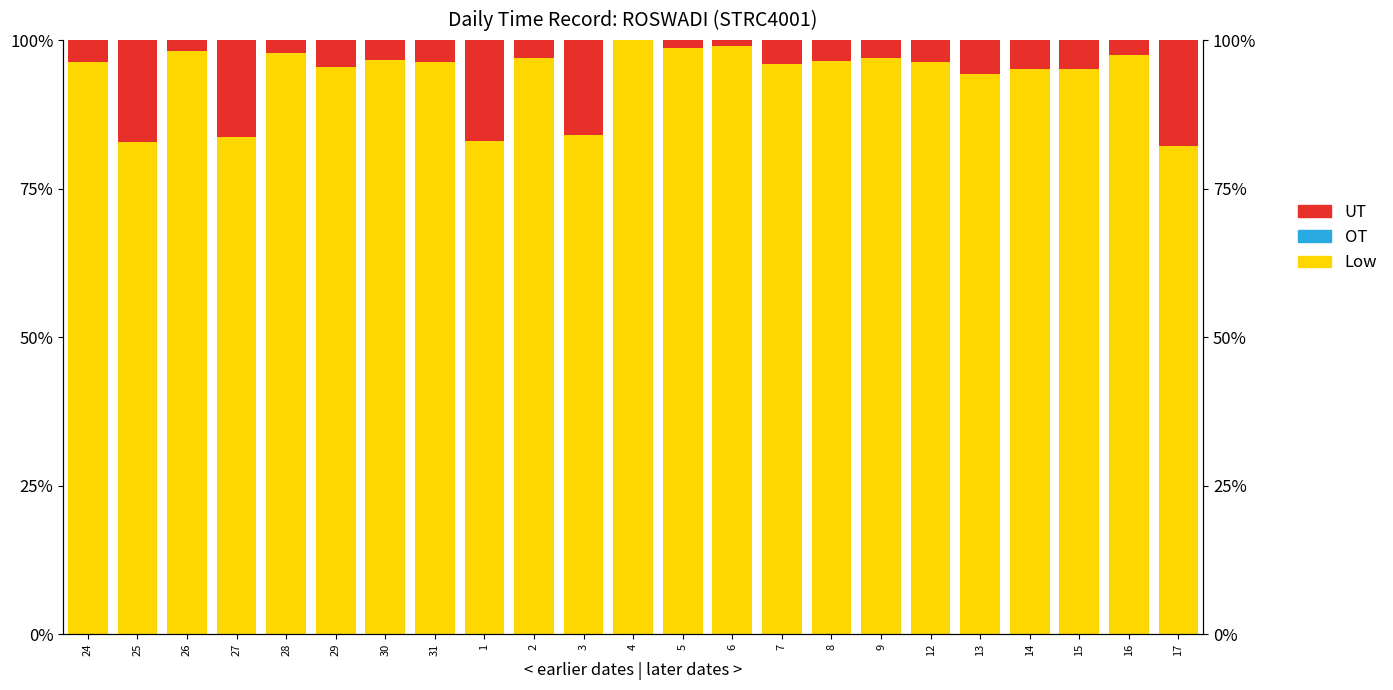

Reading left to right, transcribe all the data shown in this chart.

Low: 96.3	82.9	98.2	83.7	97.8	95.4	96.6	96.2	83.1	97.0	84.0	100.0	98.6	99.0	95.9	96.4	96.9	96.3	94.2	95.1	95.2	97.5	82.2
OT: 0.0	0.0	0.0	0.0	0.0	0.0	0.0	0.0	0.0	0.0	0.0	0.0	0.0	0.0	0.0	0.0	0.0	0.0	0.0	0.0	0.0	0.0	0.0
UT: 3.7	17.1	1.8	16.3	2.2	4.6	3.4	3.8	16.9	3.0	16.0	0.0	1.4	1.0	4.1	3.6	3.1	3.7	5.8	4.9	4.8	2.5	17.8